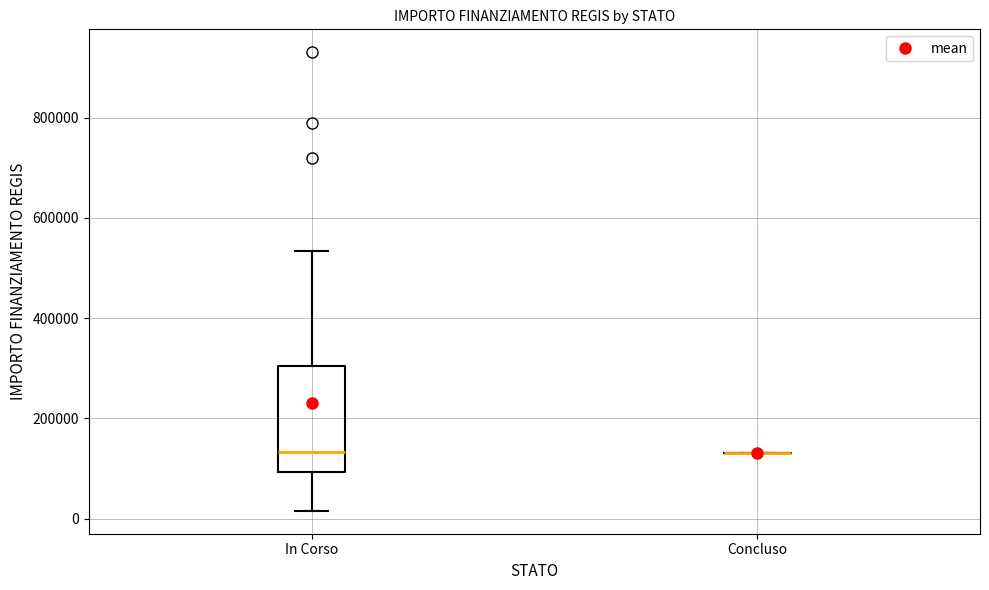

Reading left to right, transcribe this box plot: for each box, give where its median line is, the range the box spans, and where its two whiskers end, as read against the y-axis. The values are not printed on the chart, so give them approximately, as read against the axis.

In Corso: median 140000, box 100000 to 300000, whiskers 20000 to 540000
Concluso: box collapsed to a line at 140000, whiskers 140000 to 140000